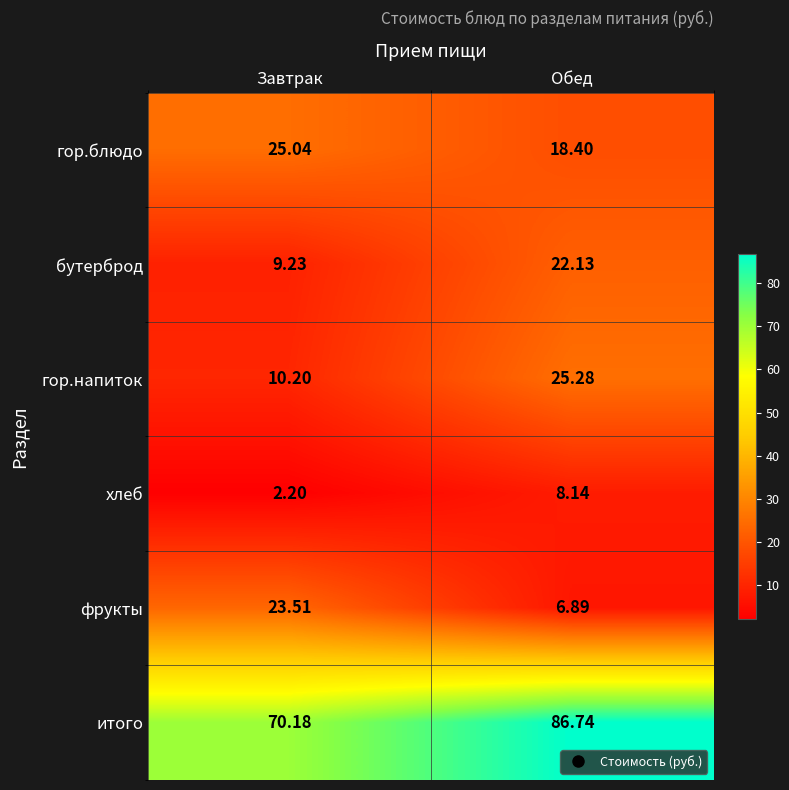

Which series has the largest total across all categories?

итого